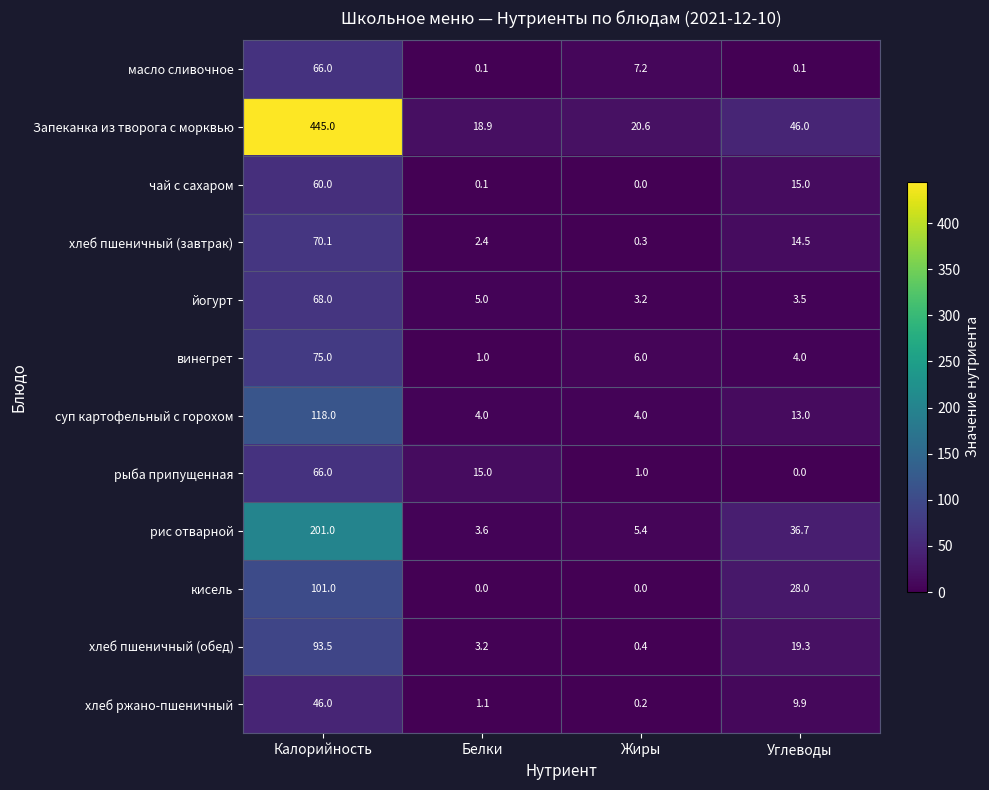

Which series changed the most between Калорийность and Жиры?

Запеканка из творога с морквью